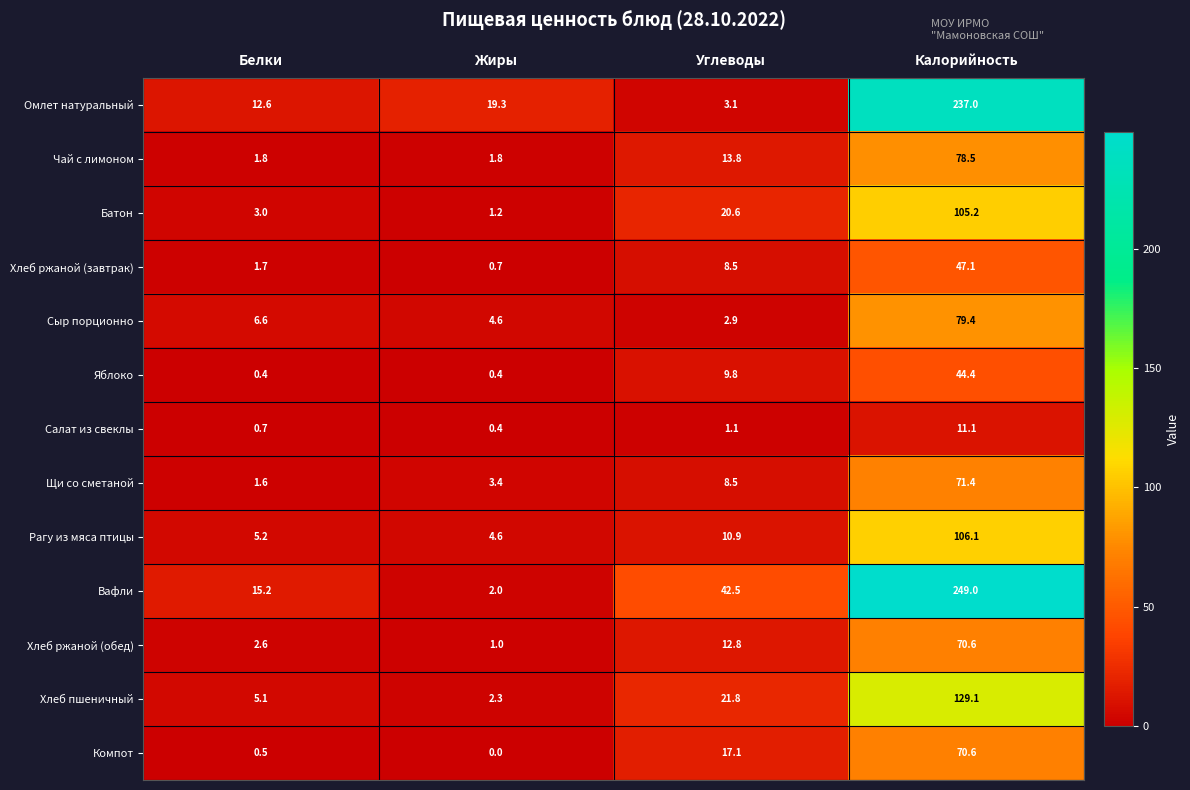

Which series changed the most between Углеводы and Калорийность?

Омлет натуральный